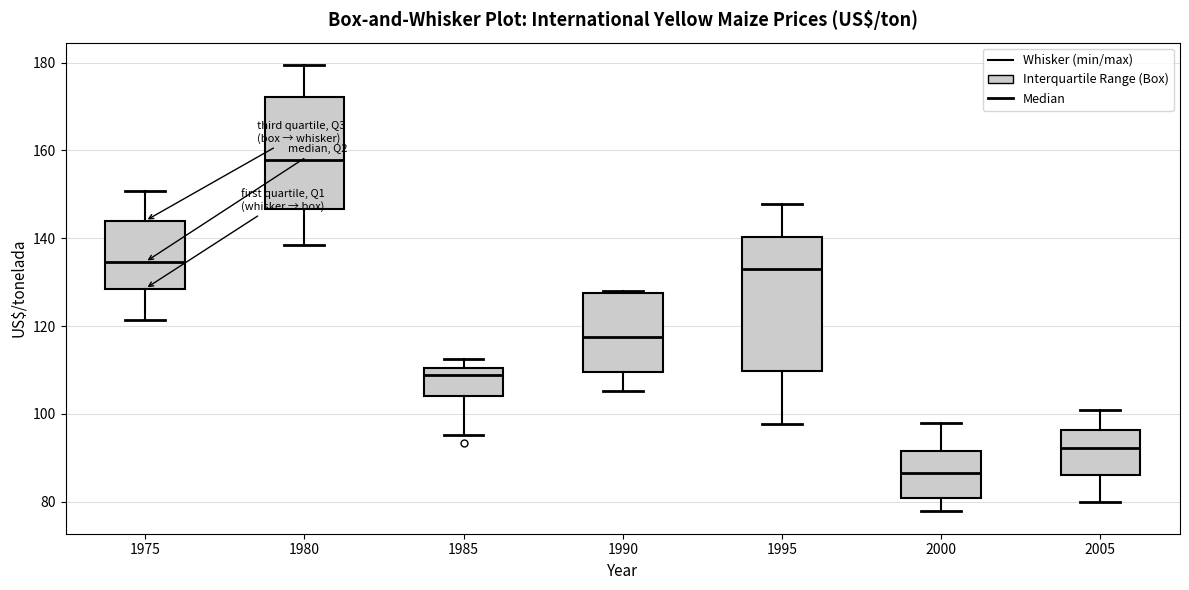

Reading left to right, transcribe this box plot: for each box, give where its median line is, the range the box spans, and where its two whiskers end, as read against the y-axis. The values are not printed on the chart, so give them approximately, as read against the axis.

1975: median 134, box 128 to 144, whiskers 122 to 150
1980: median 158, box 146 to 172, whiskers 138 to 180
1985: median 108, box 104 to 110, whiskers 96 to 112
1990: median 118, box 110 to 128, whiskers 106 to 128
1995: median 132, box 110 to 140, whiskers 98 to 148
2000: median 86, box 80 to 92, whiskers 78 to 98
2005: median 92, box 86 to 96, whiskers 80 to 100